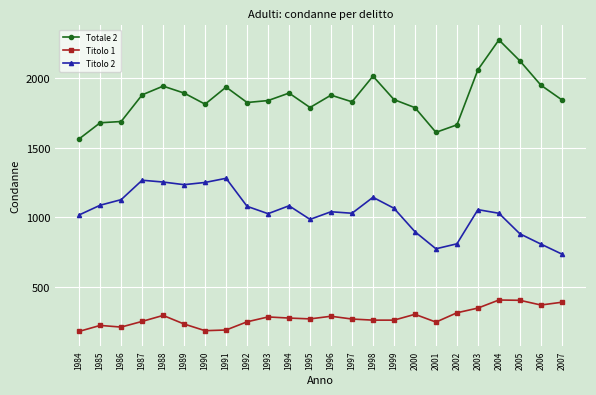

Which series has the largest range (max minus min)?

Totale 2